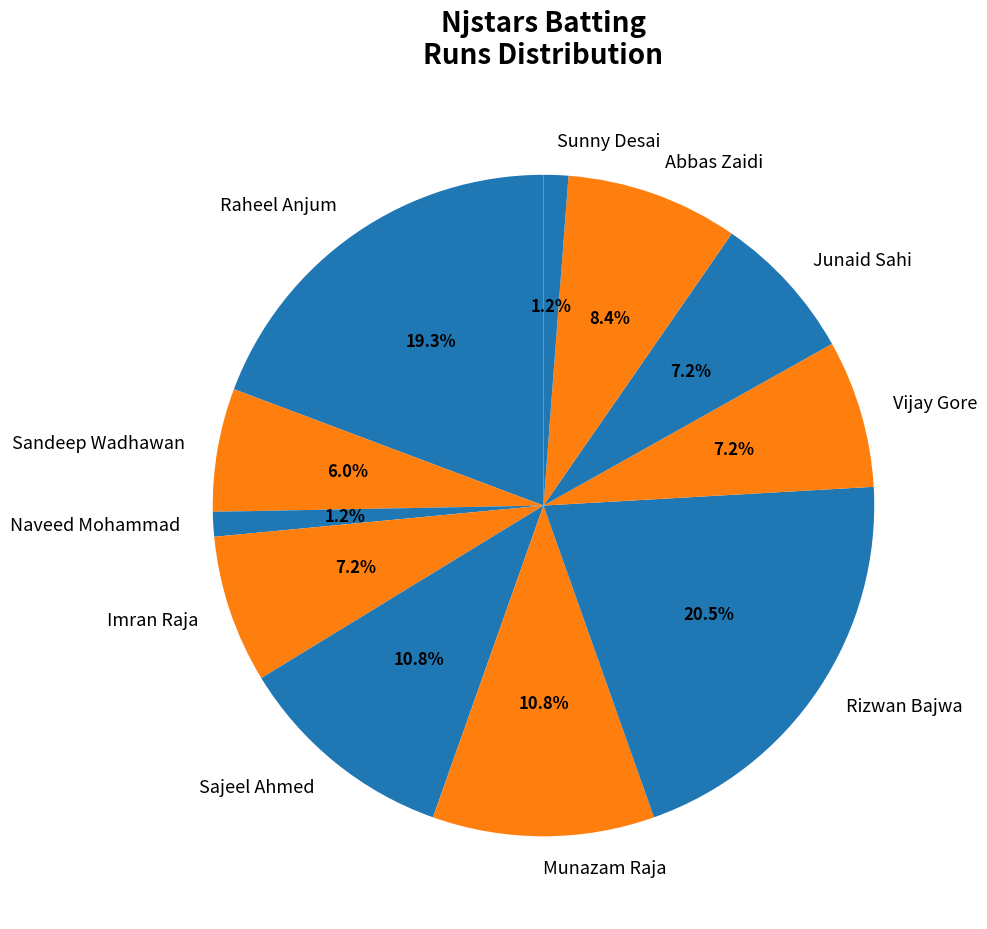

Approximately how many times larger is the value at Sandeep Wadhawan compared to Rizwan Bajwa?

0.3